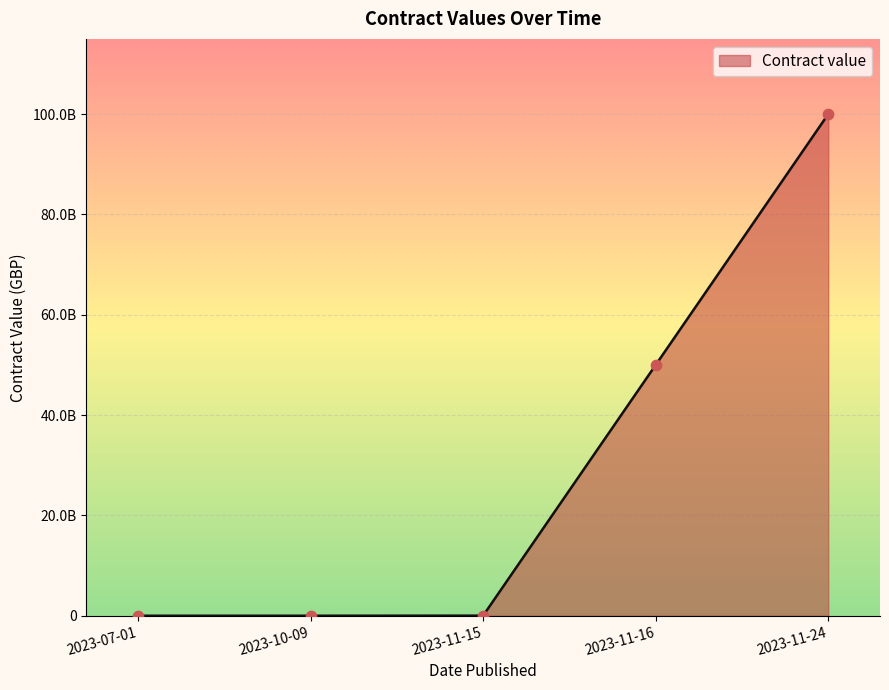

Which has a higher value, 2023-11-24 or 2023-11-15?

2023-11-24